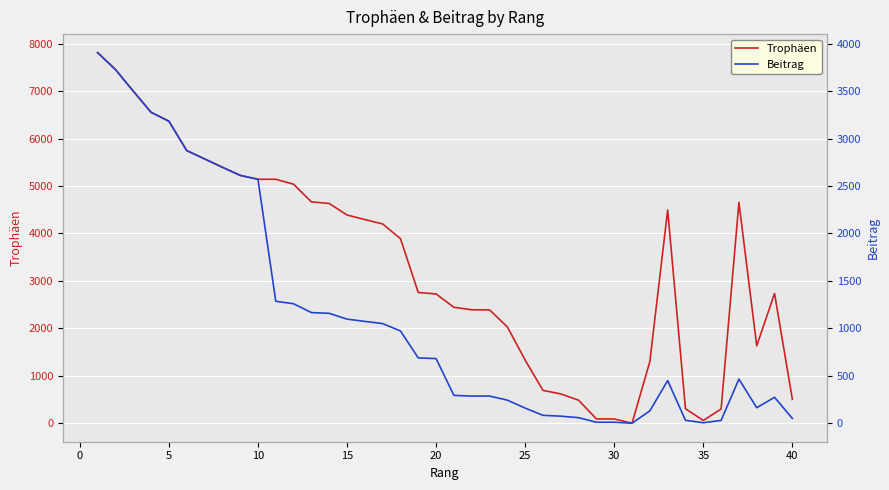

Is it true that Beitrag equals 3952 at 35?

False